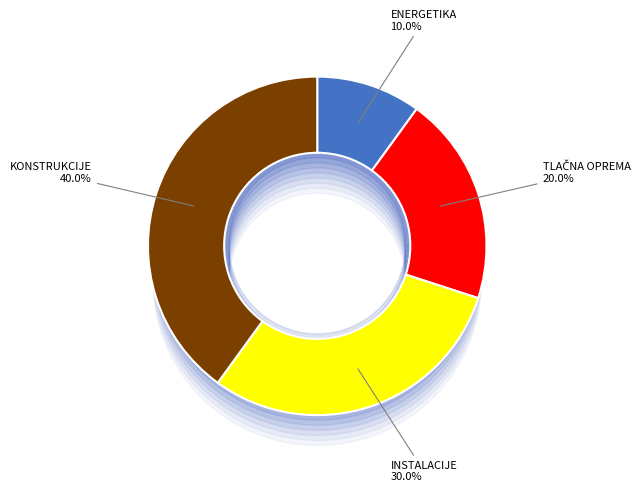

To the nearest percent, what portion does KONSTRUKCIJE represent?

40%